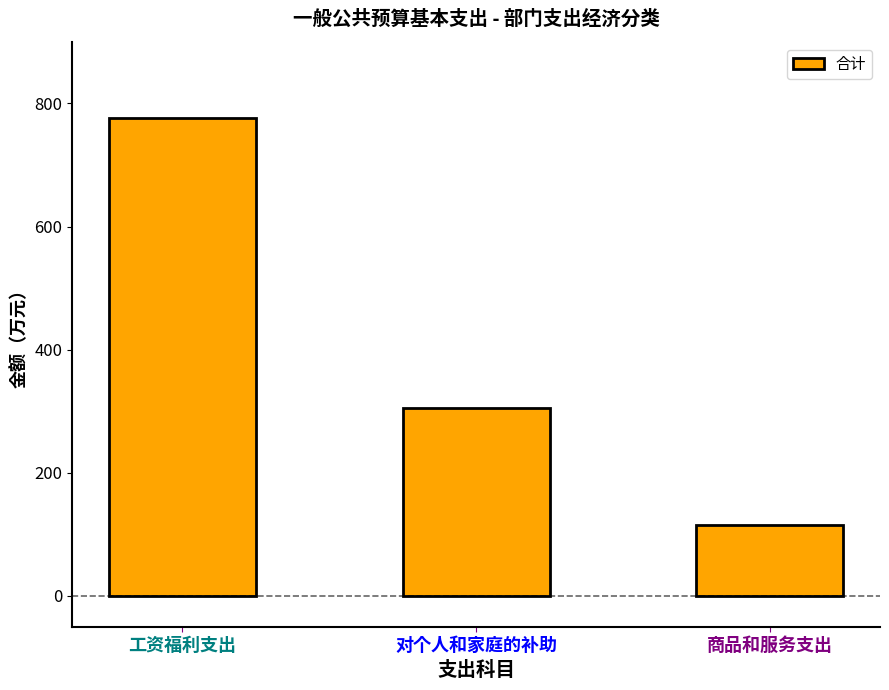

Reading left to right, list all the values displayed in this chart.

工资福利支出=776.9	对个人和家庭的补助=305.6	商品和服务支出=115.5